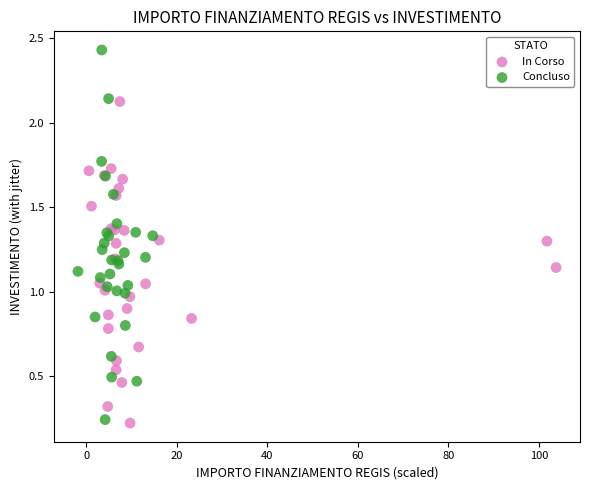

Which series has the widest spread of Y values?

Concluso